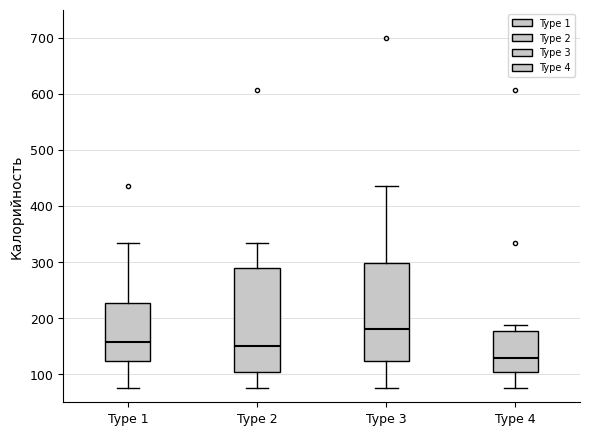

Reading left to right, transcribe this box plot: for each box, give where its median line is, the range the box spans, and where its two whiskers end, as read against the y-axis. The values are not printed on the chart, so give them approximately, as read against the axis.

Type 1: median 160, box 120 to 230, whiskers 80 to 330
Type 2: median 150, box 100 to 290, whiskers 80 to 330
Type 3: median 180, box 120 to 300, whiskers 80 to 440
Type 4: median 130, box 100 to 180, whiskers 80 to 190